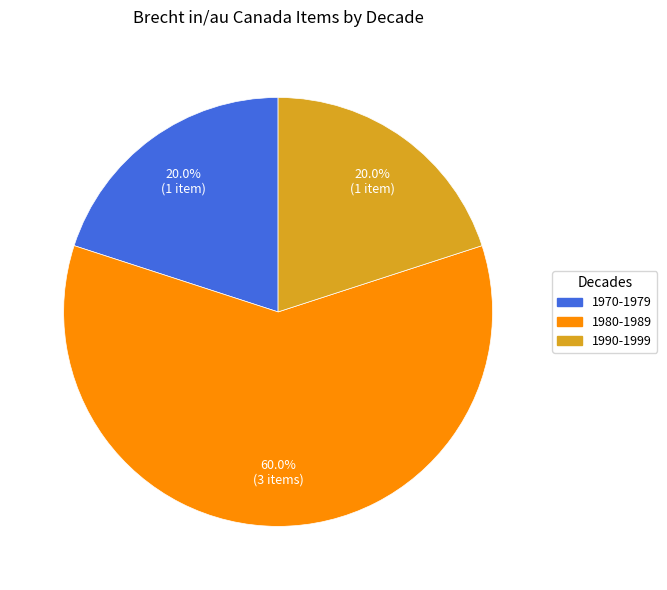

Count the number of slices in the pie.

3